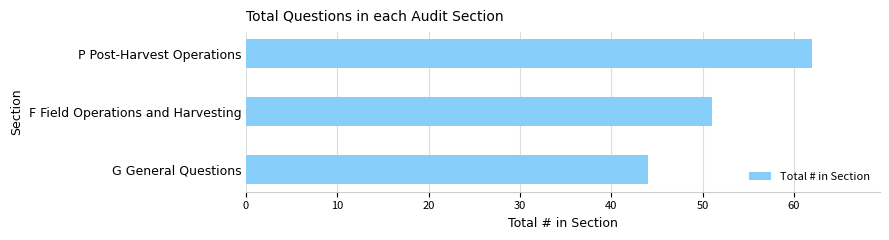

Where is the data nearest to the value 53?

F Field Operations and Harvesting